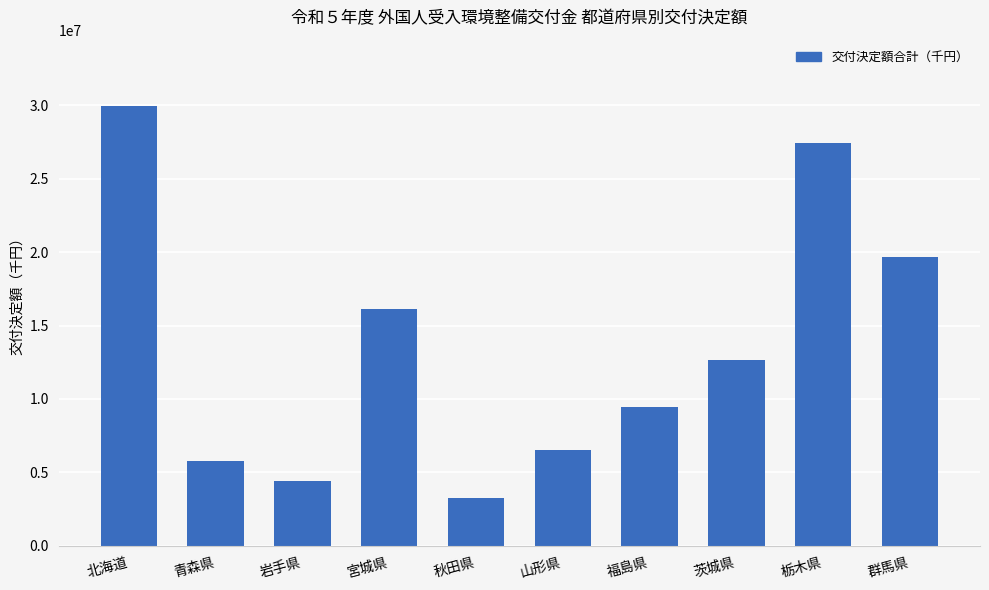

What is the value of the 2nd bar from the left?

5765000